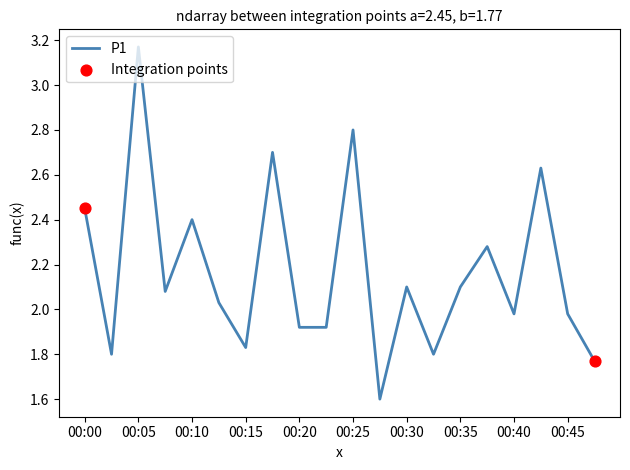

What is the difference between the maximum and minimum values?

1.6